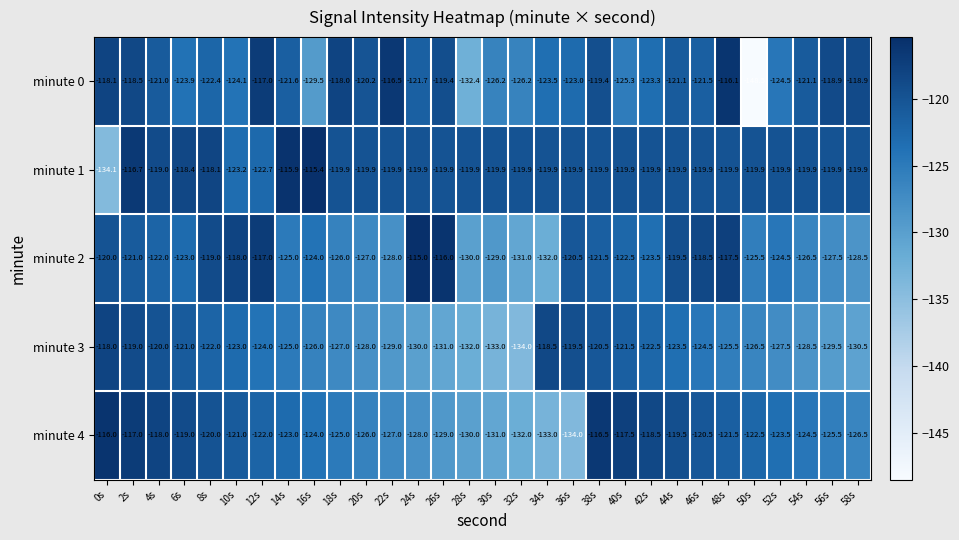

What is the difference between the maximum and second lowest values in the minute 0 series?

16.3